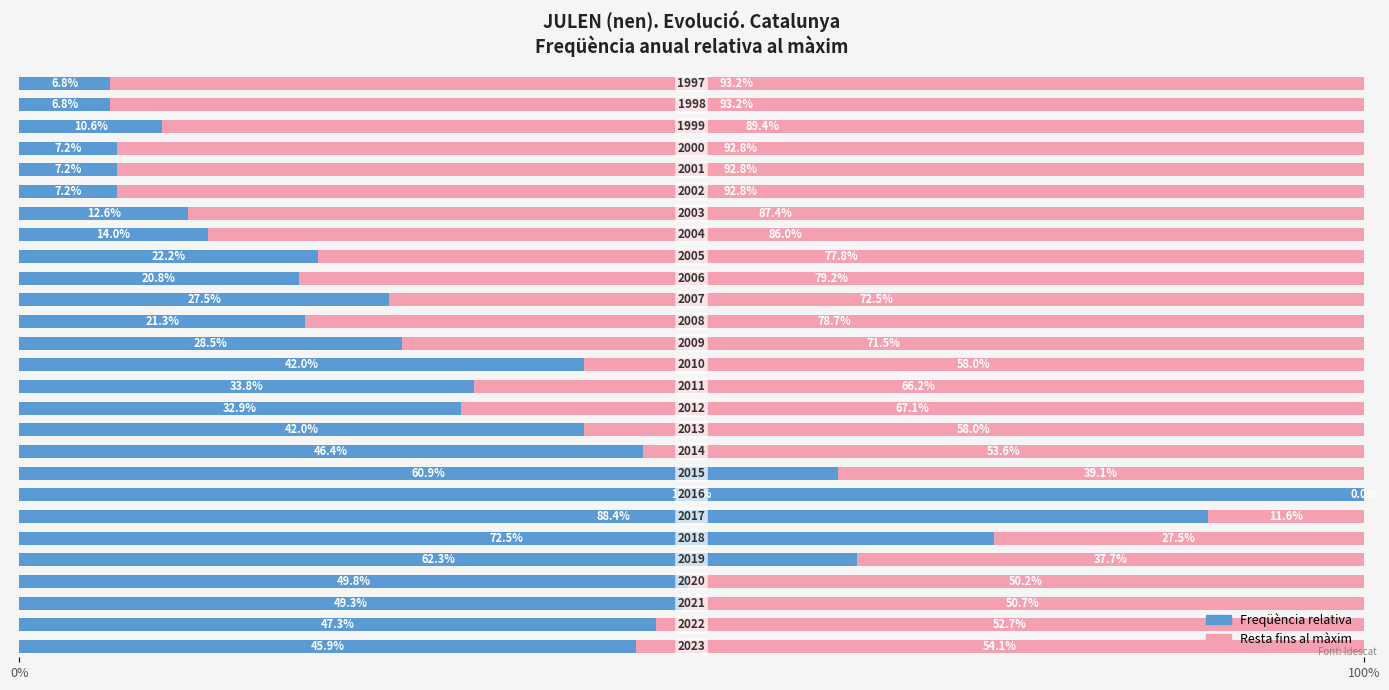

Count the number of data series in this chart.

2